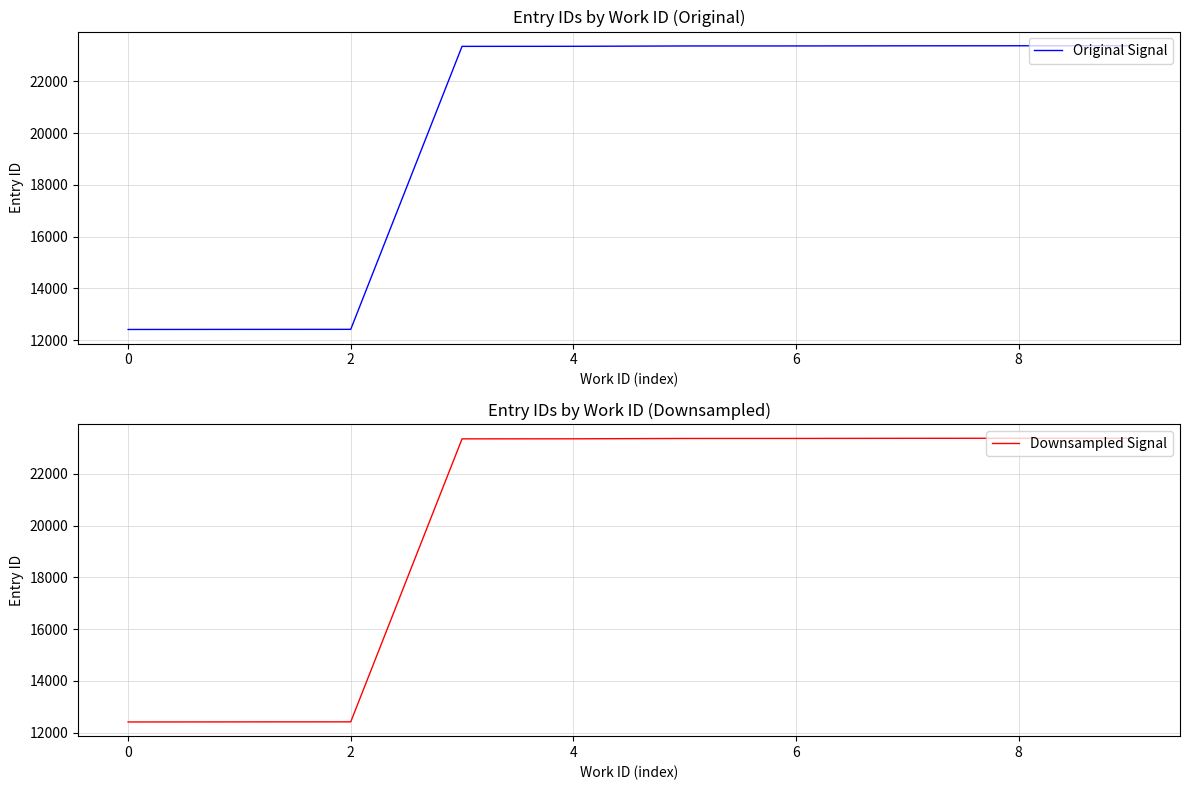

What is the label of the 3rd point from the left?

2